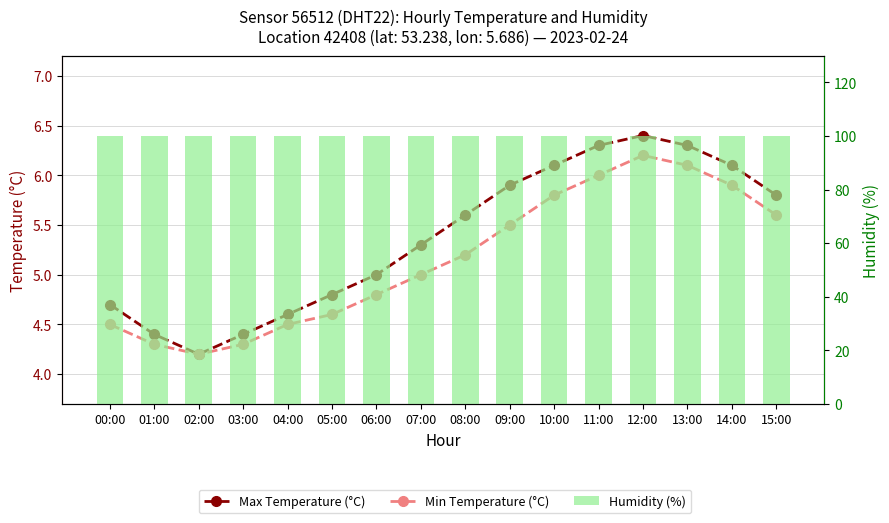

What position from the right is 09:00?

7